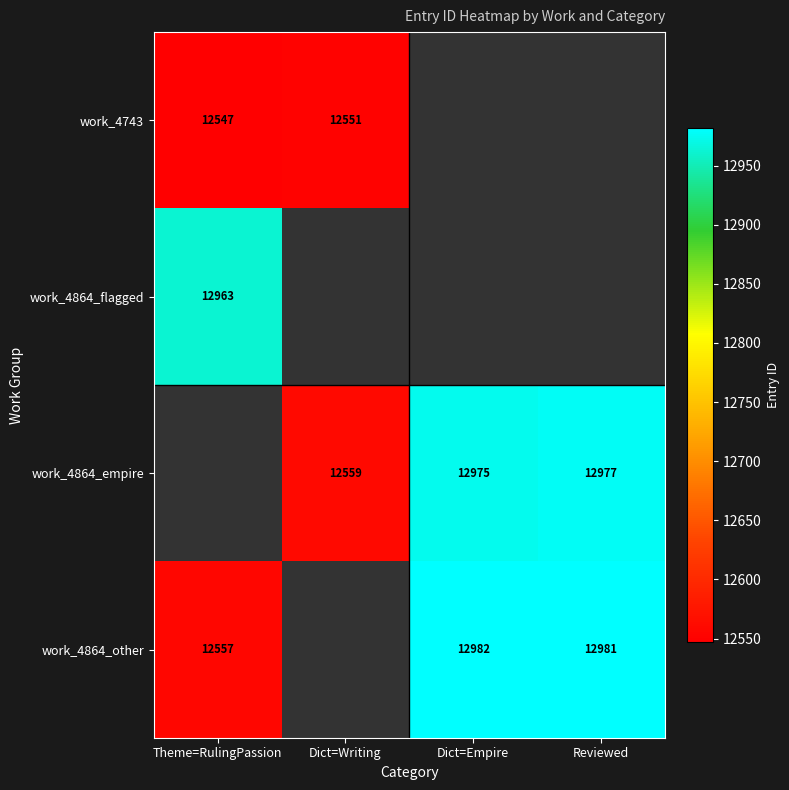

True or false: work_4864_other has a value of 12981 at Reviewed.

True